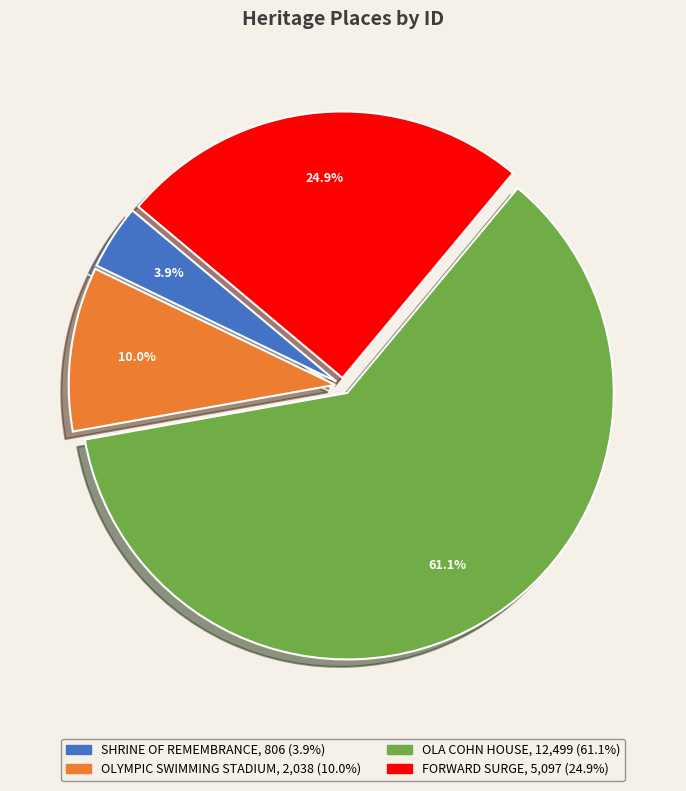

To the nearest percent, what is the average slice percentage?

25%